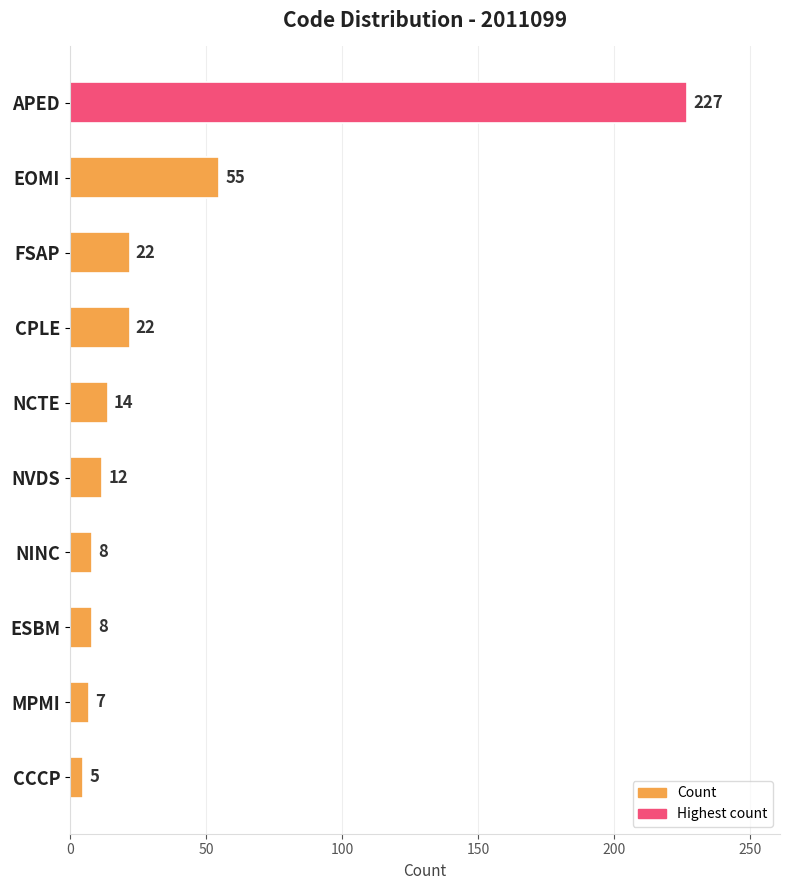

What is the average value?

38